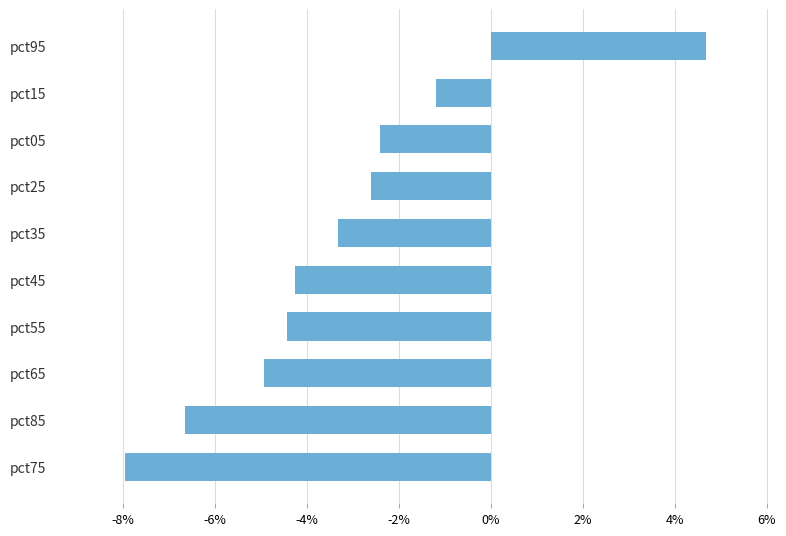

Rank the categories by value from lowest to highest.

pct75, pct85, pct65, pct55, pct45, pct35, pct25, pct05, pct15, pct95